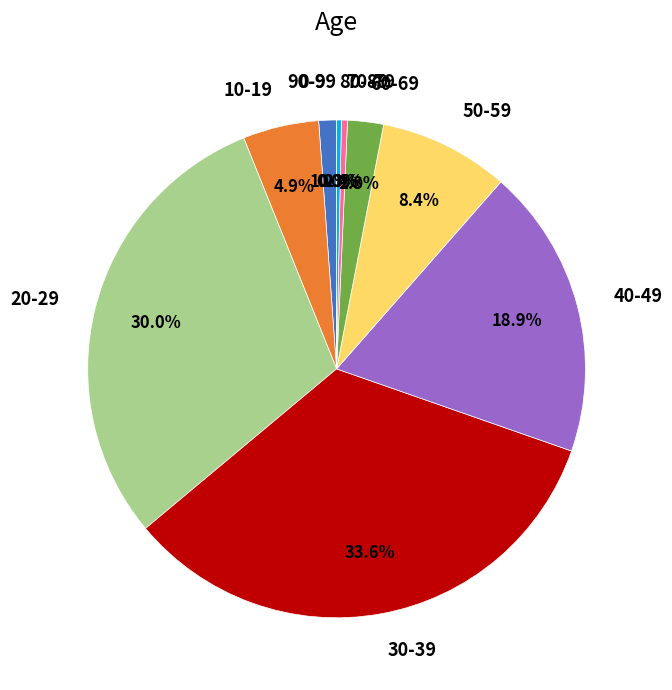

The 50-59 slice represents 8% of the pie. True or false?

True